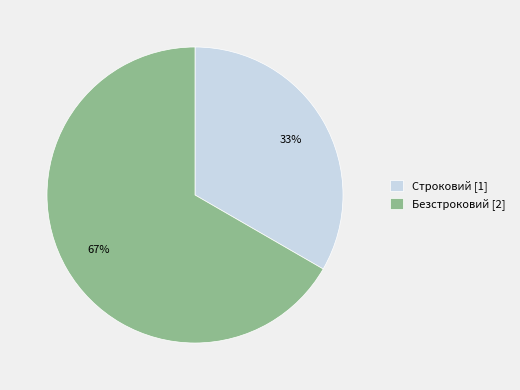

Between Строковий [1] and Безстроковий [2], which is larger?

Безстроковий [2]